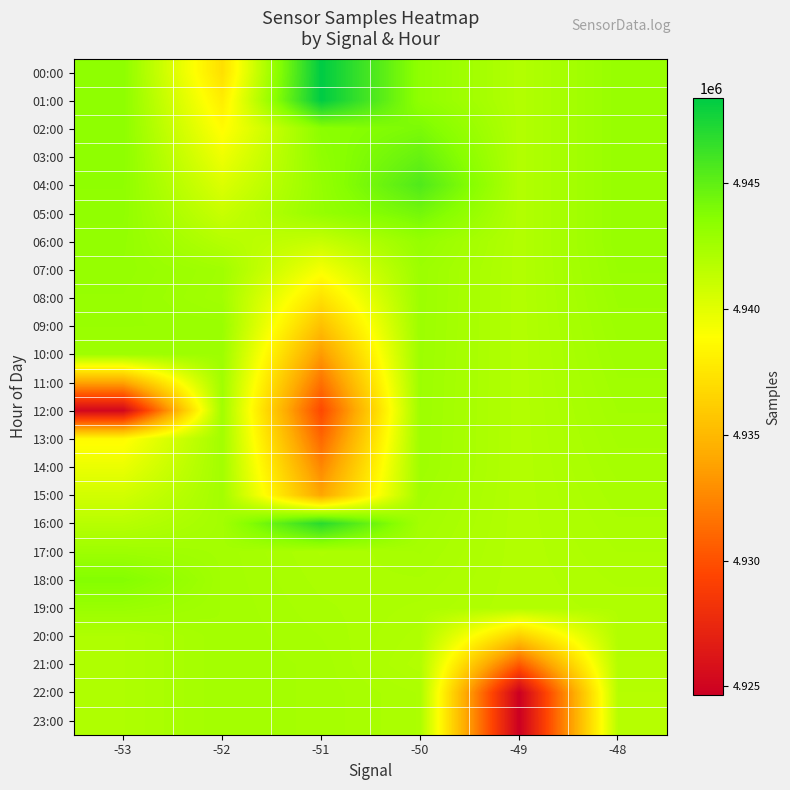

What is the greatest value displayed?

4948384.0